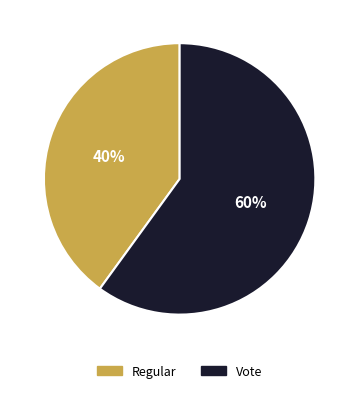

How many slices are in this pie chart?

2